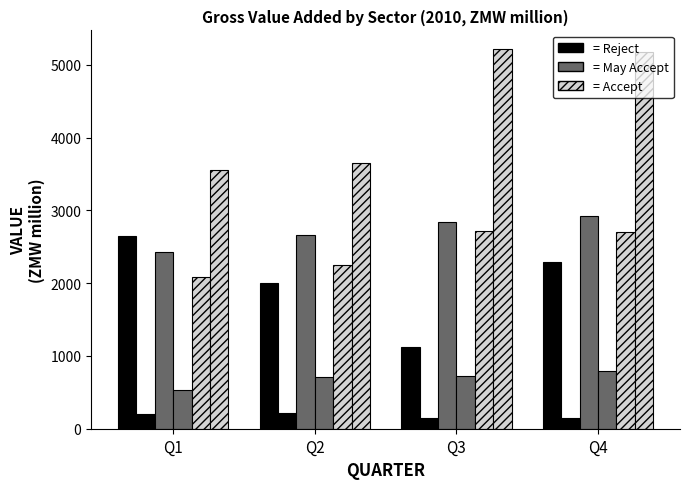

Between Q1 and Q4, which is larger?

Q1